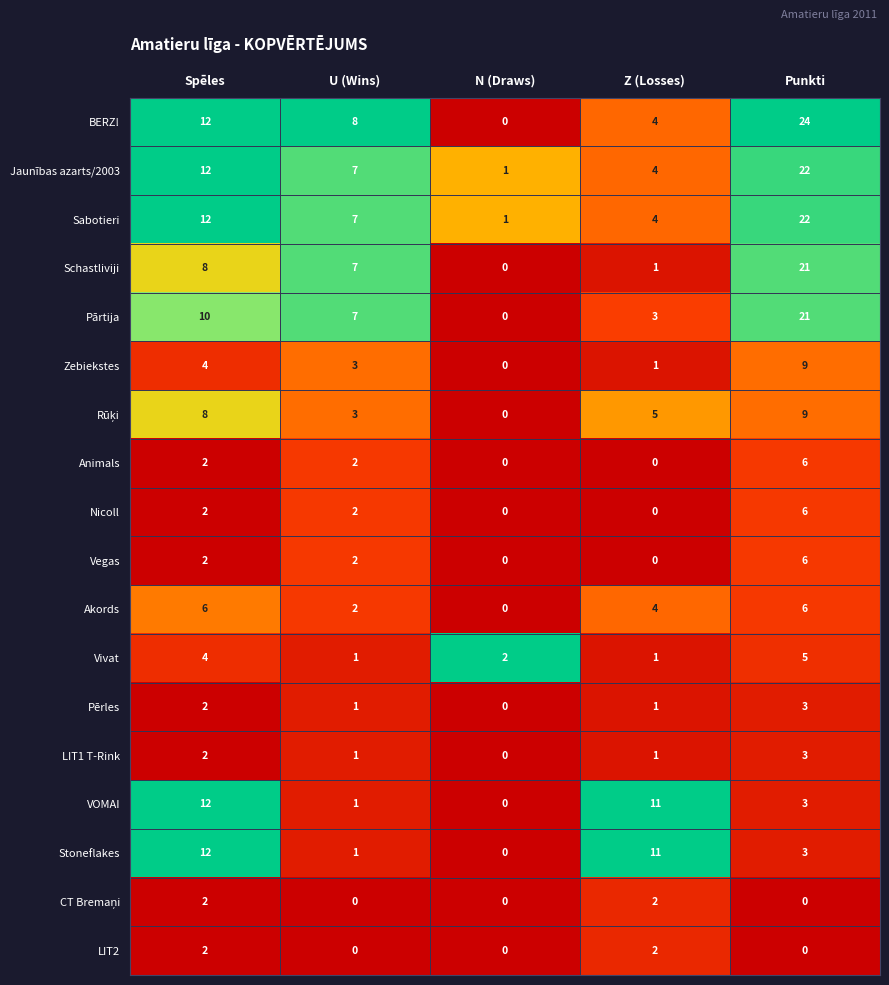

Which series has the largest total across all categories?

BERZ!